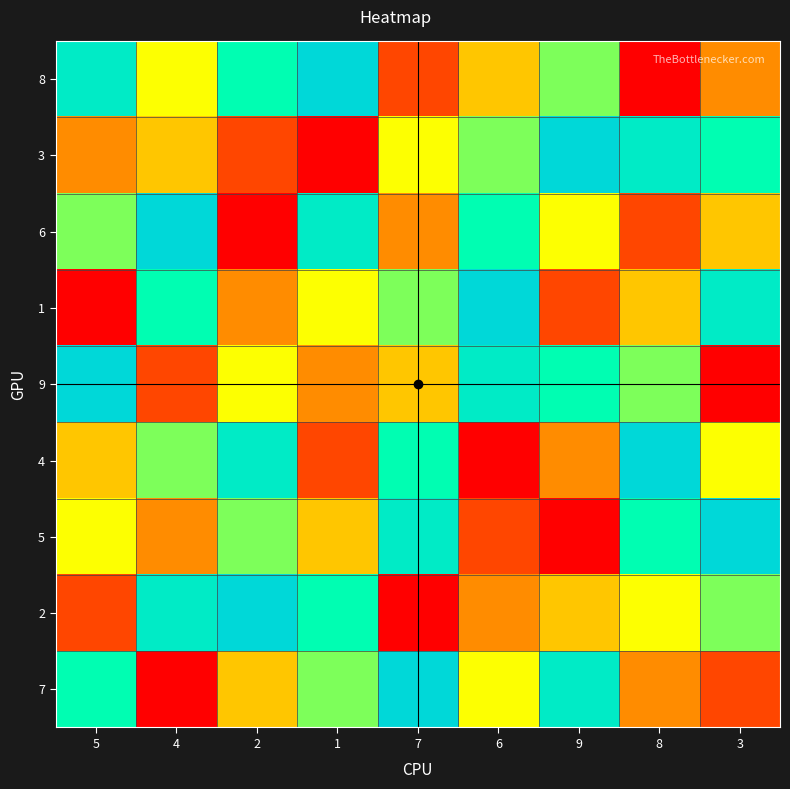

What is the difference between the highest and lowest values at 4?

8